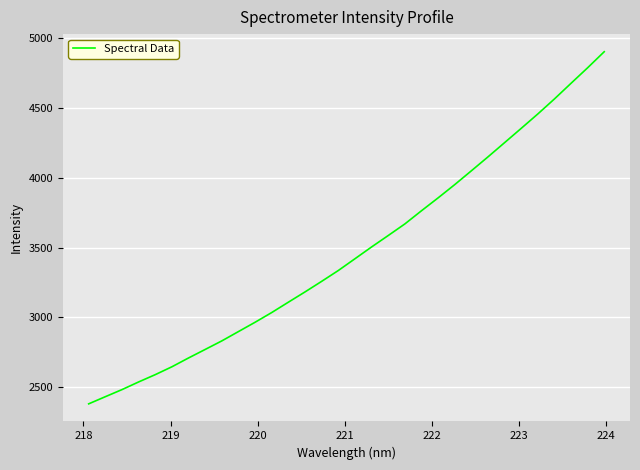

What is the difference between the maximum and minimum values?

2522.8